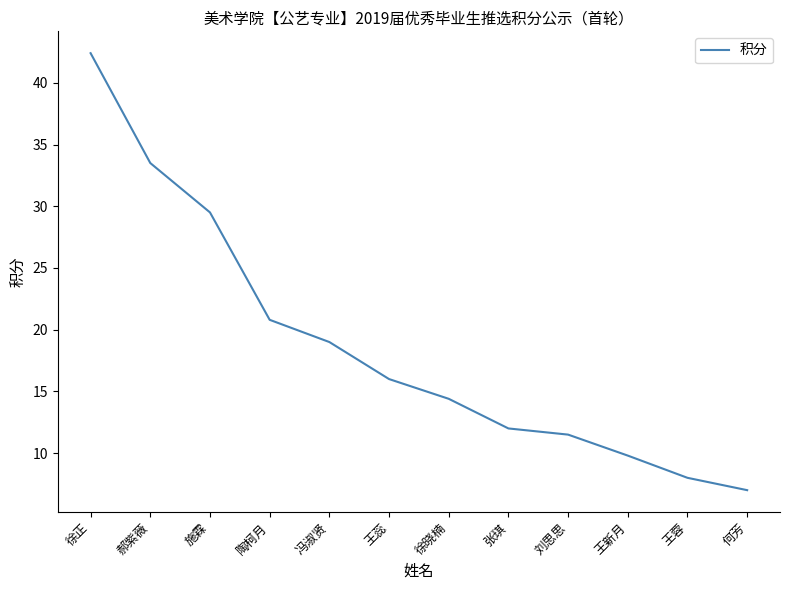

The value at 徐正 is 64.1. True or false?

False